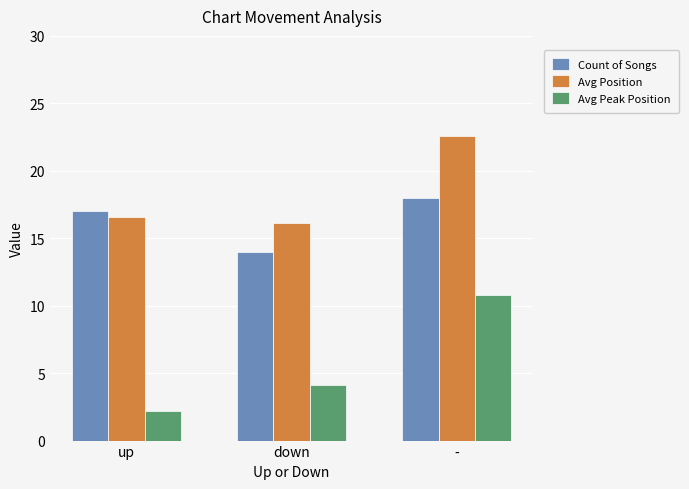

At which label does Count of Songs reach its peak?

-